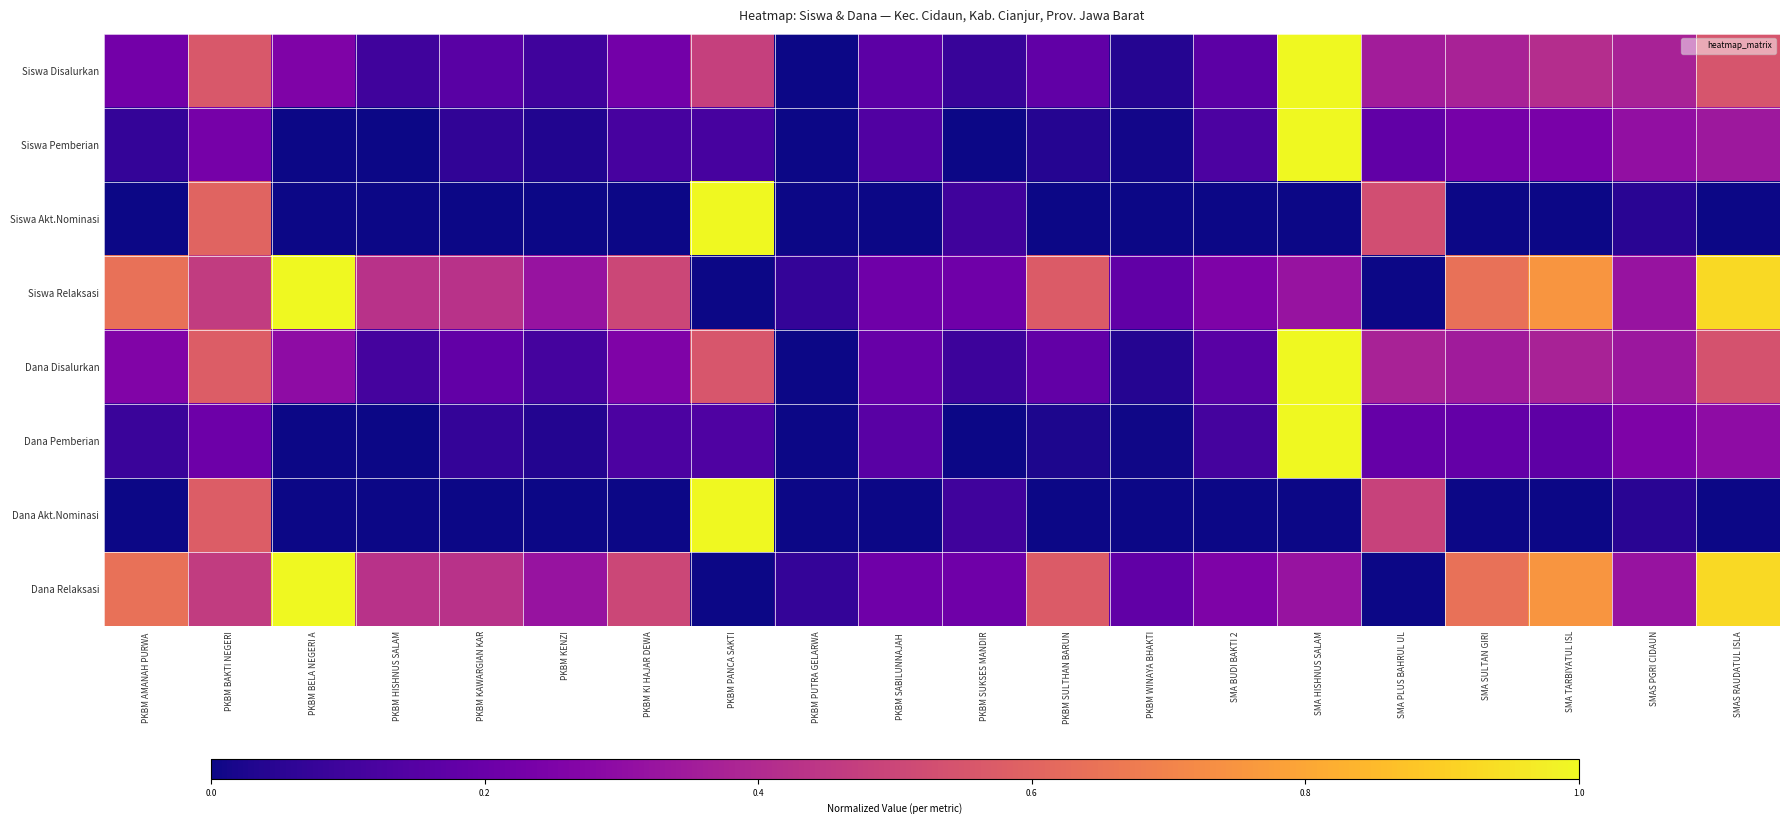

At which category does the chart reach its peak across all series?

SMA HISHNUS SALAM